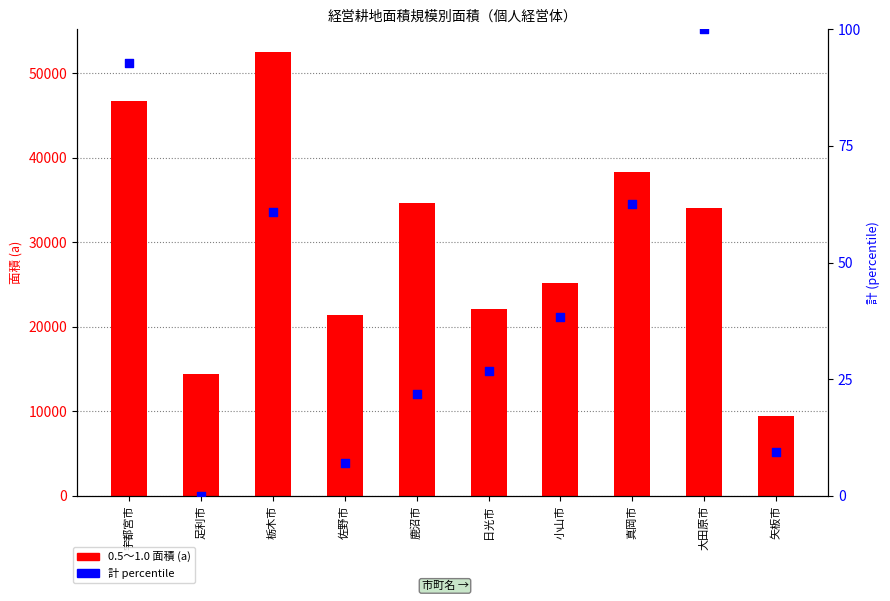

What are all the series names shown in the legend?

0.5～1.0 (a), 計 (percentile)